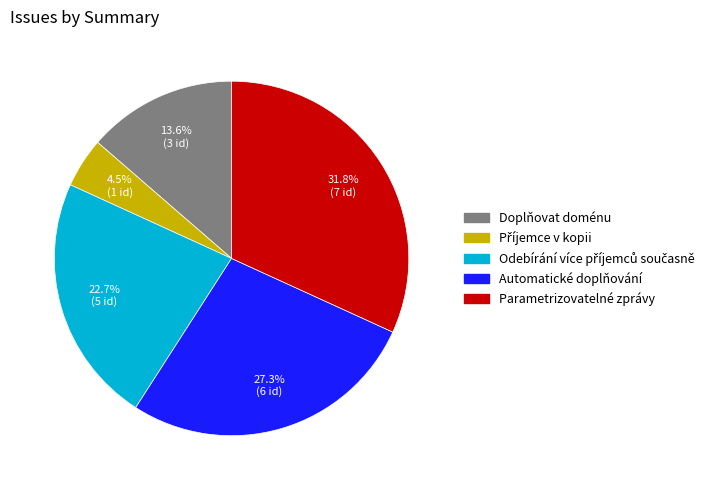

What is the largest slice in the pie chart?

Parametrizovatelné zprávy